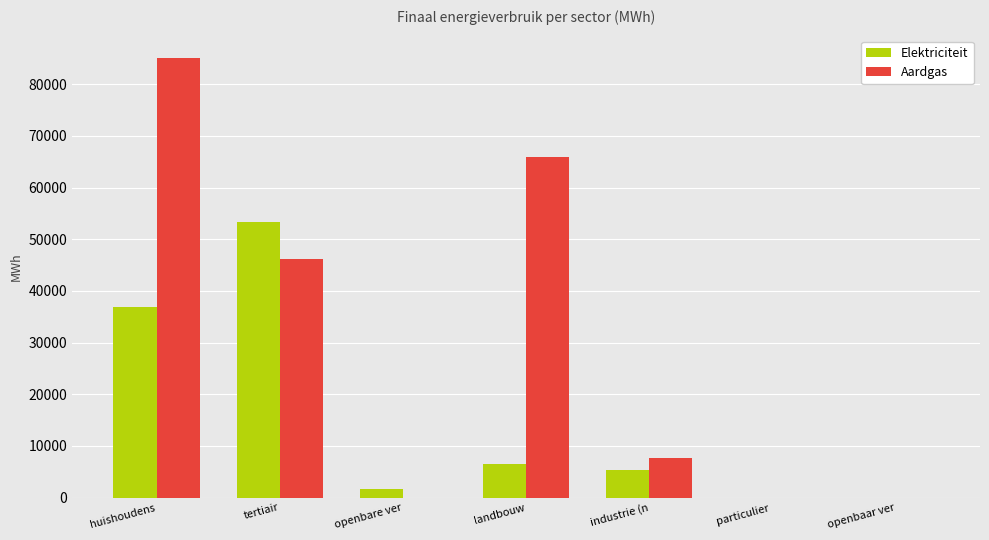

True or false: Aardgas has a value of 85140.9 at huishoudens.

True